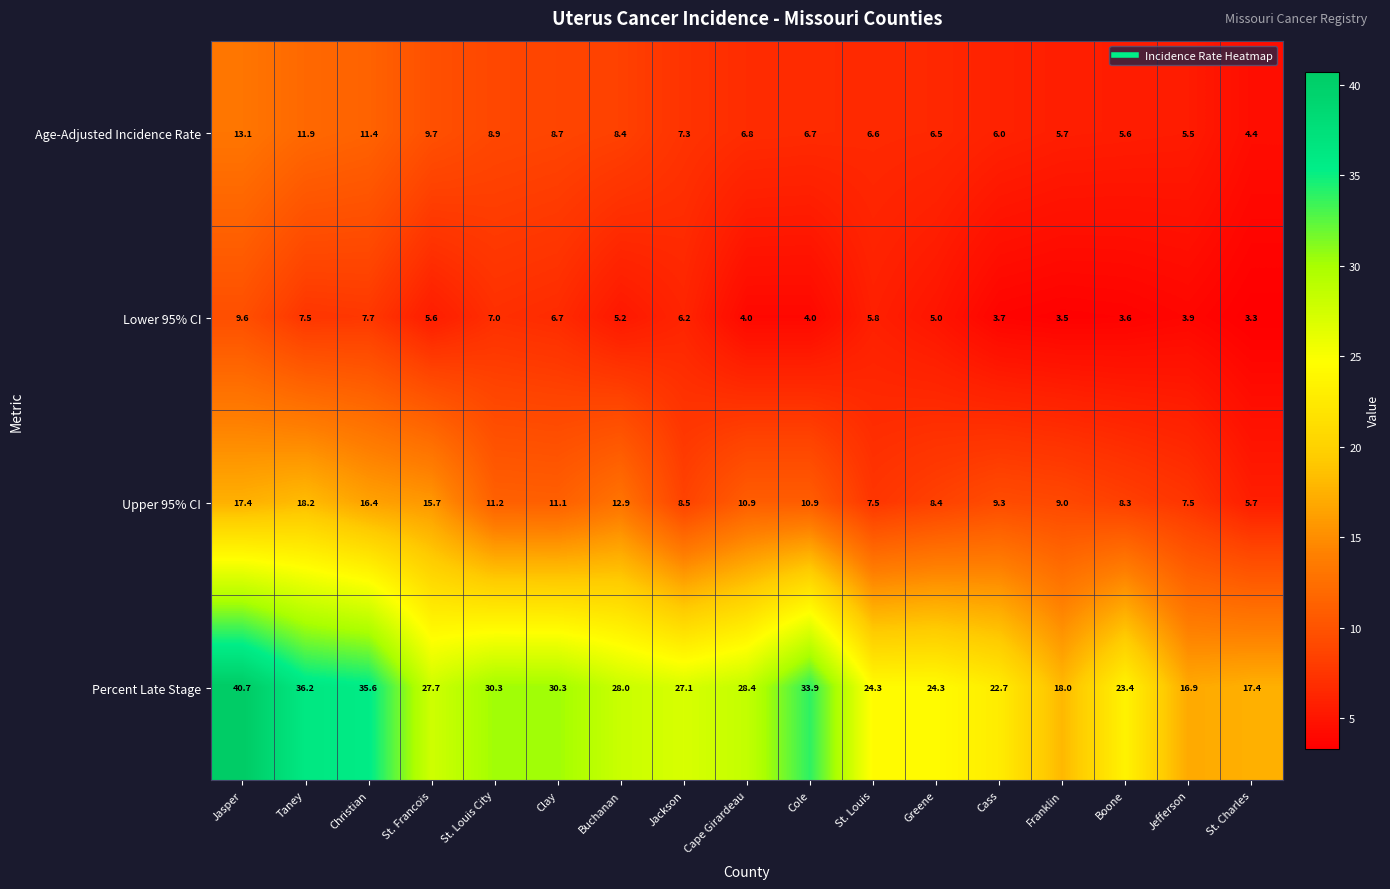

What is the average value of the Lower 95% CI series?

5.4